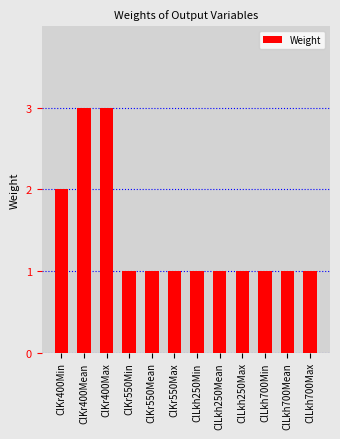

What is the ratio of the value at ClKr400Mean to the value at ClLkh250Max?

3.0